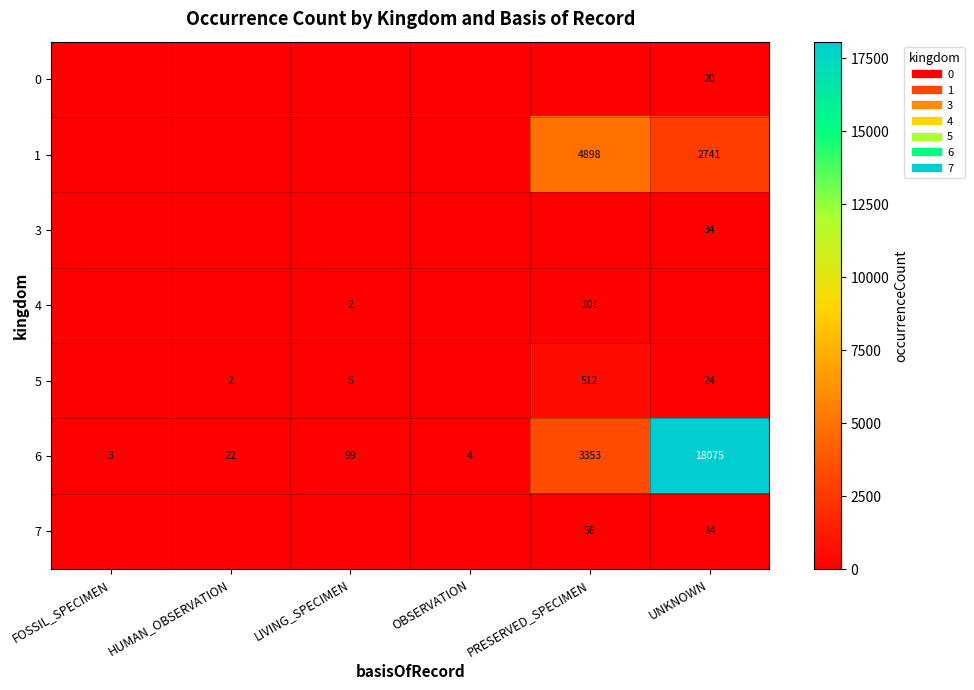

At which label is 5 closest to 256?

UNKNOWN